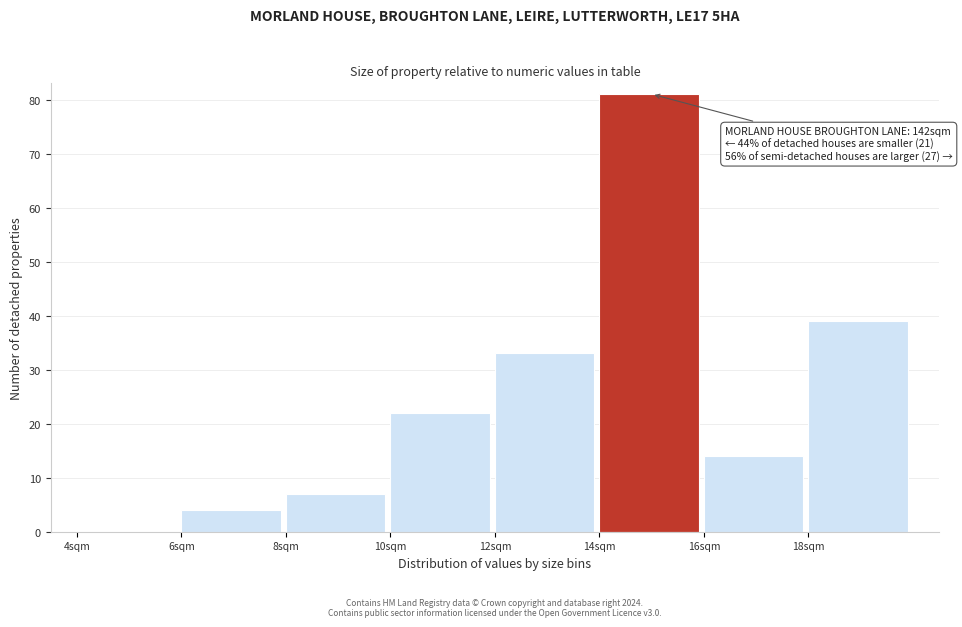

Which range on the x-axis has the tallest bar?

14 to 16